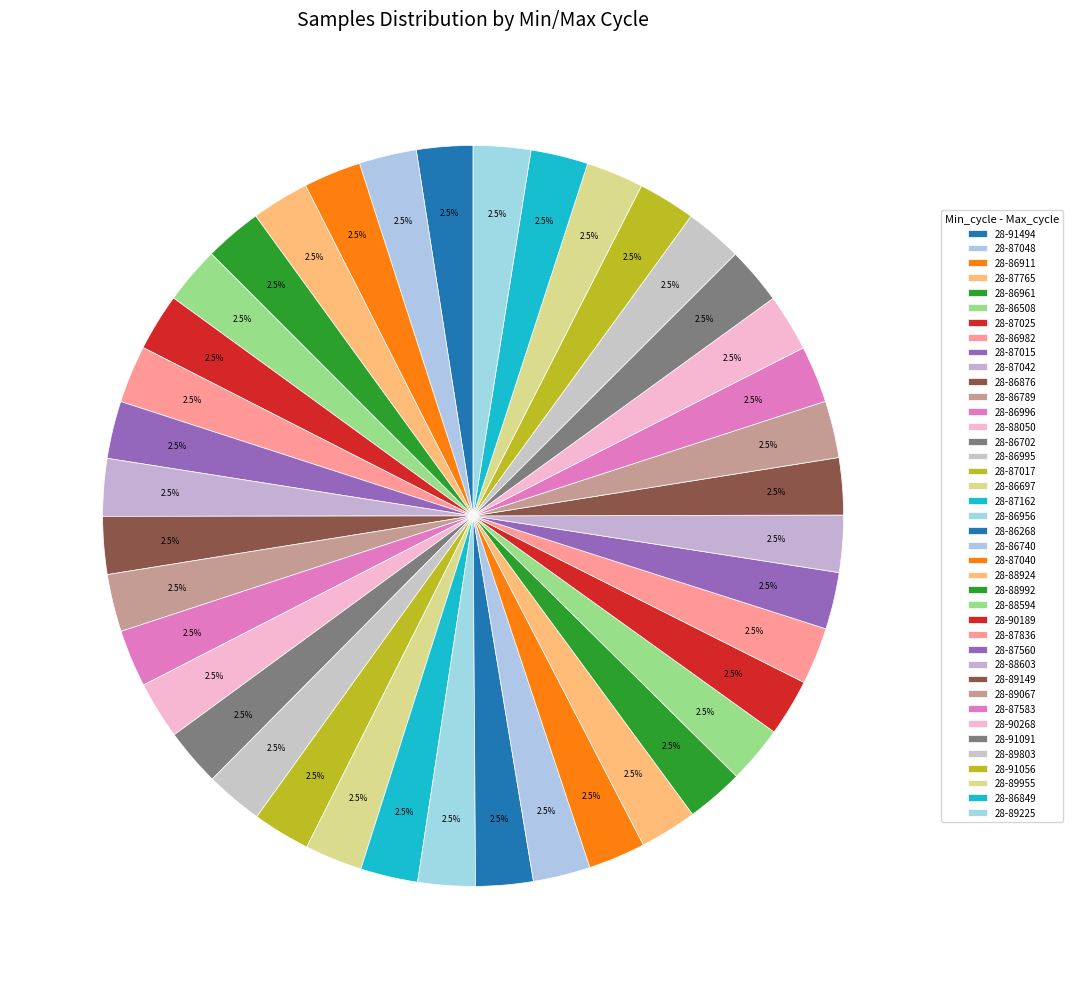

To the nearest percent, what portion does 28-86996 represent?

3%